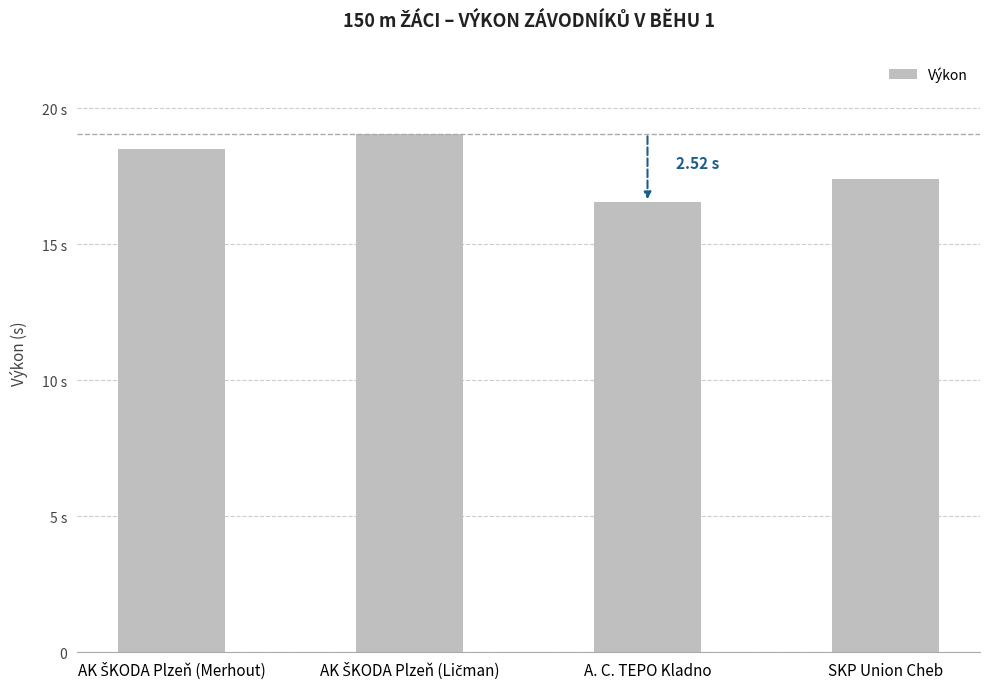

How many data points are less than 18?

2